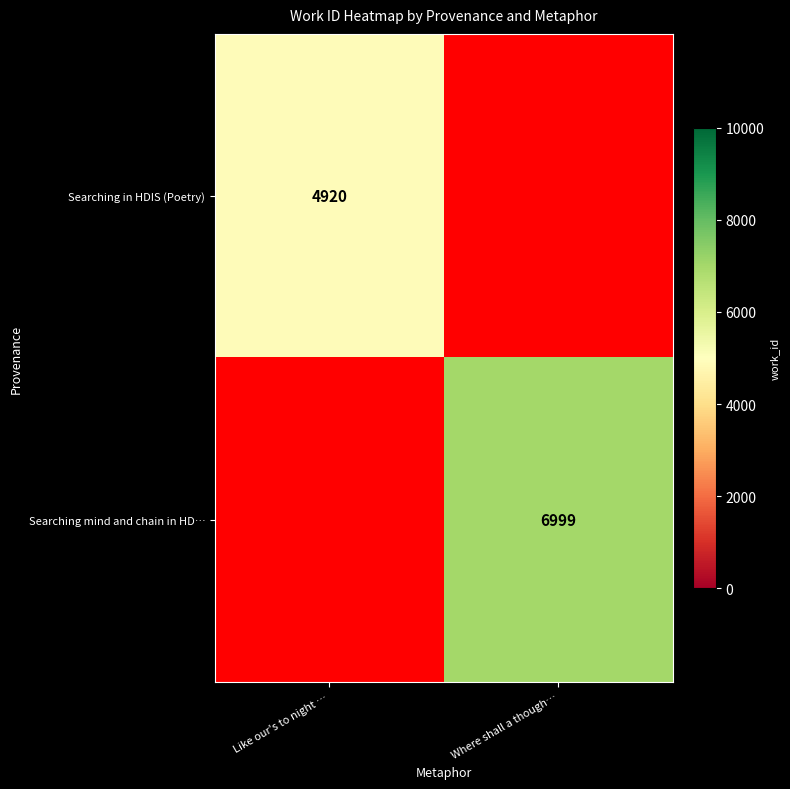

What is the minimum value shown in the chart?

4920.0